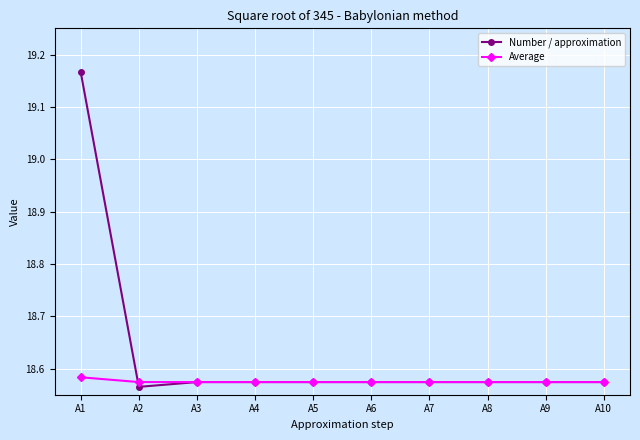

List the series in order of their overall mean, lowest first.

Average, Number / approximation